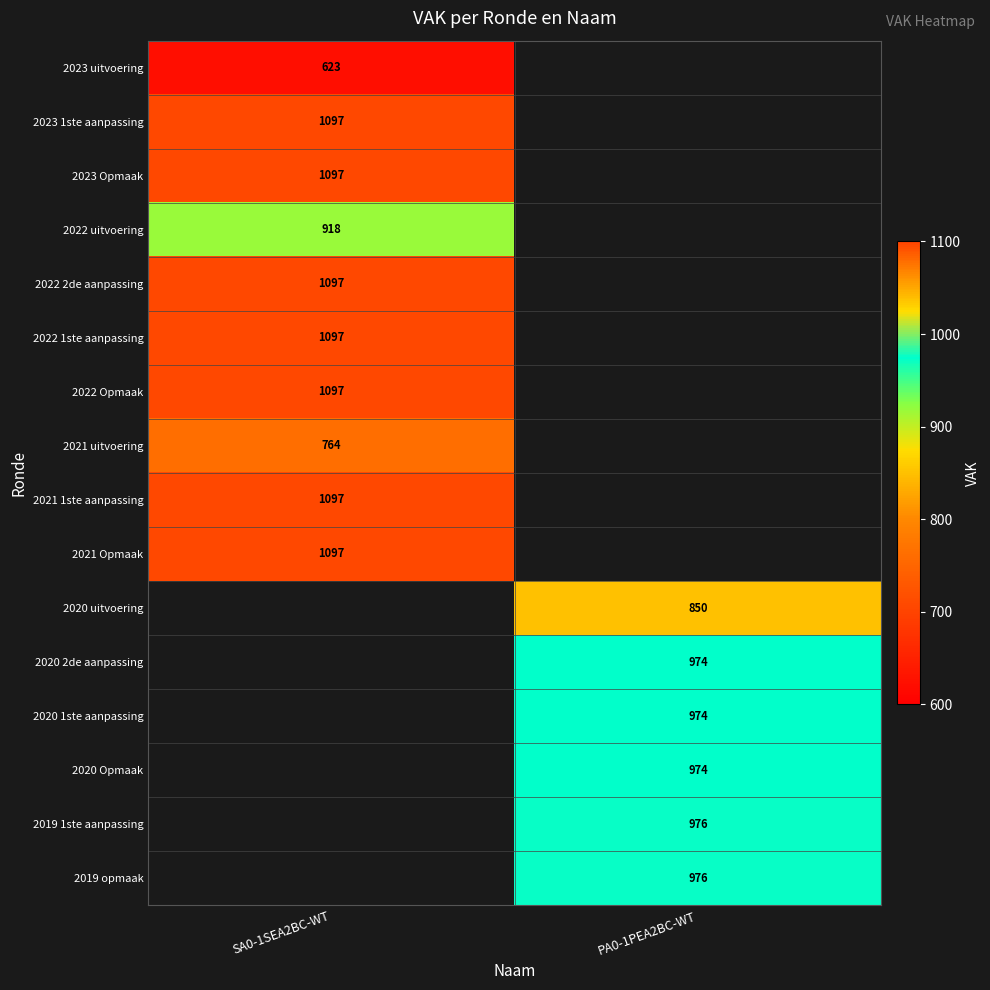

At how many categories does at least one series exceed 1075?

1